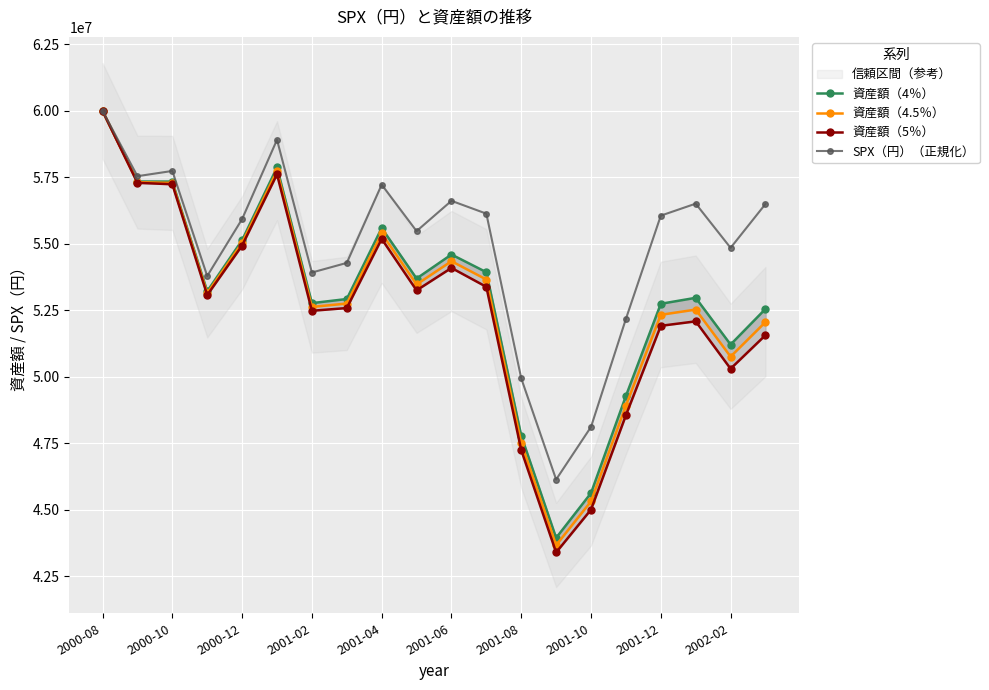

Reading right to left, what are all the values shown in this chart?

資産額（4％）: 52556532.8	51216492.0	52974270.3	52749916.9	49284112.2	45632962.5	43948504.0	47788038.6	53937343.9	54602524.1	53699631.1	55597832.1	52929017.5	52774485.2	57878020.5	55139709.2	53220729.1	57344063.4	57347313.6	60000000.0
資産額（4.5％）: 52063311.2	50761938.5	52531702.6	52335681.5	48921824.2	45321924.3	43674226.4	47518211.0	53662163.8	54350194.4	53476876.3	55393846.7	52759234.5	52630668.4	57748205.6	55040197.0	53149070.0	57293977.7	57322313.6	60000000.0
資産額（5％）: 51570089.7	50307385.0	52089134.8	51921446.1	48559536.1	45010886.0	43399948.9	47248383.4	53386983.7	54097864.6	53254121.6	55189861.3	52589451.6	52486851.6	57618390.6	54940684.9	53077411.0	57243891.9	57297313.6	60000000.0
SPX（円）（正規化）: 56502424.8	54853065.2	56514680.3	56063992.4	52182541.8	48121211.3	46142533.3	49946497.3	56138711.7	56621026.8	55481656.2	57229850.8	54287333.3	53925201.6	58916372.4	55935902.2	53793948.7	57744583.8	57547309.1	60000000.0